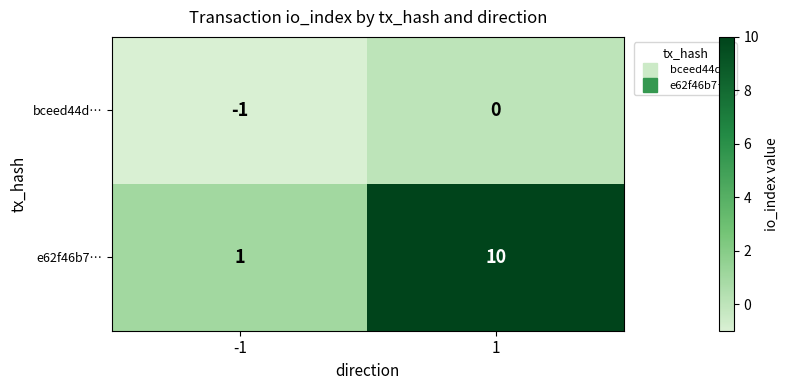

Which series has the largest total across all categories?

e62f46b7…